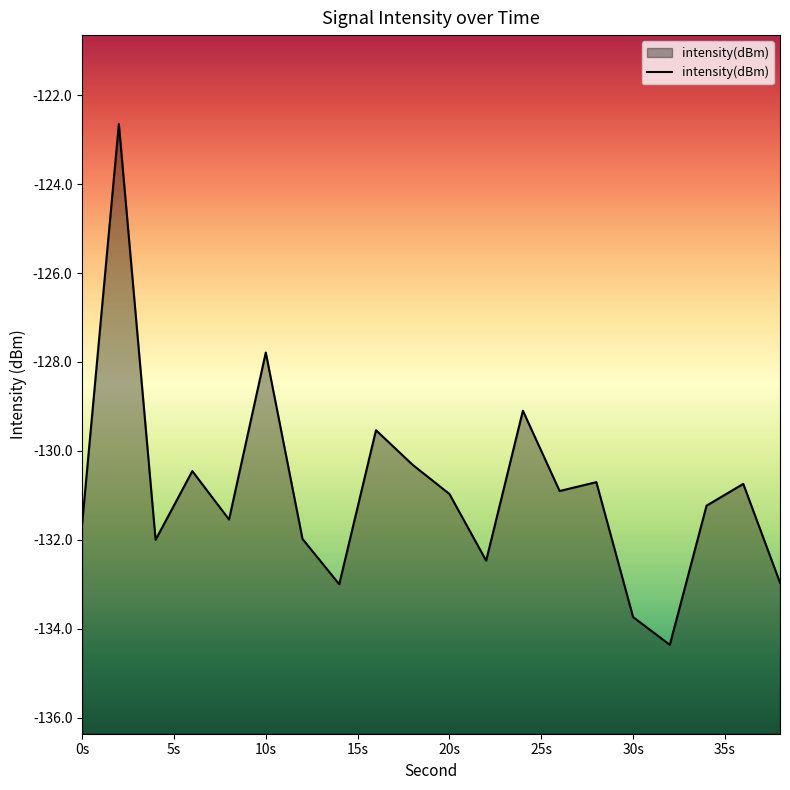

Between 6 and 12, which is larger?

6